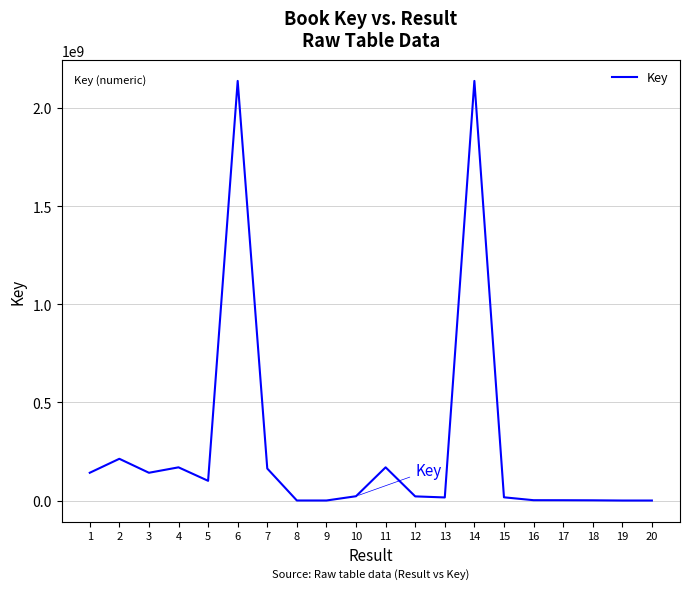

Is it true that the value at 5 is 100421750?

True